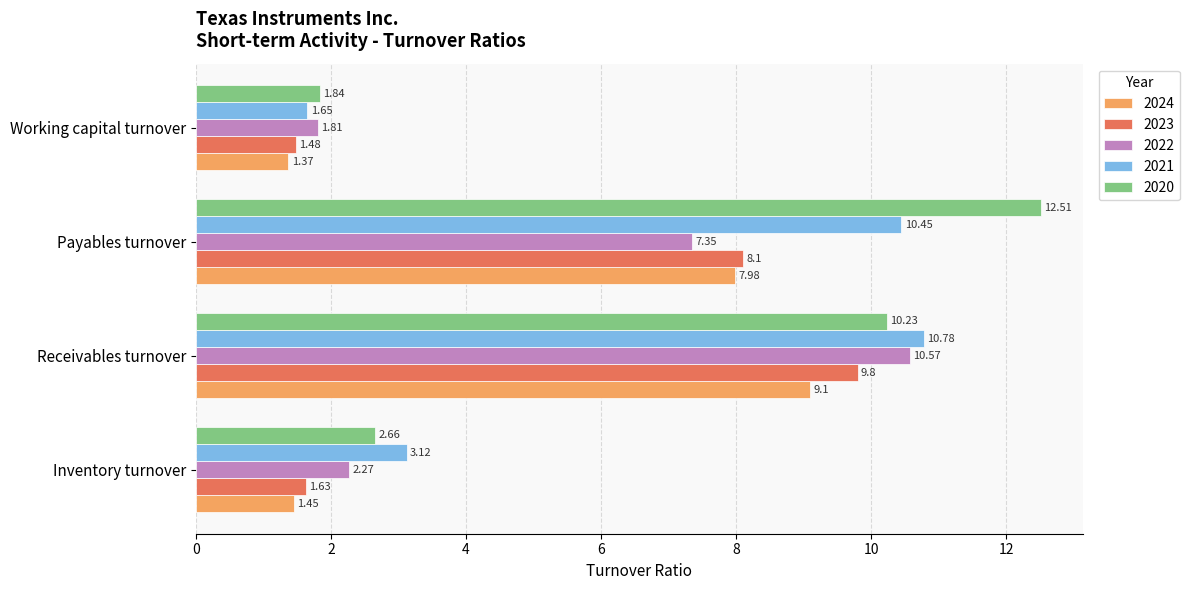

List the series in order of their peak value, highest first.

2020, 2021, 2022, 2023, 2024